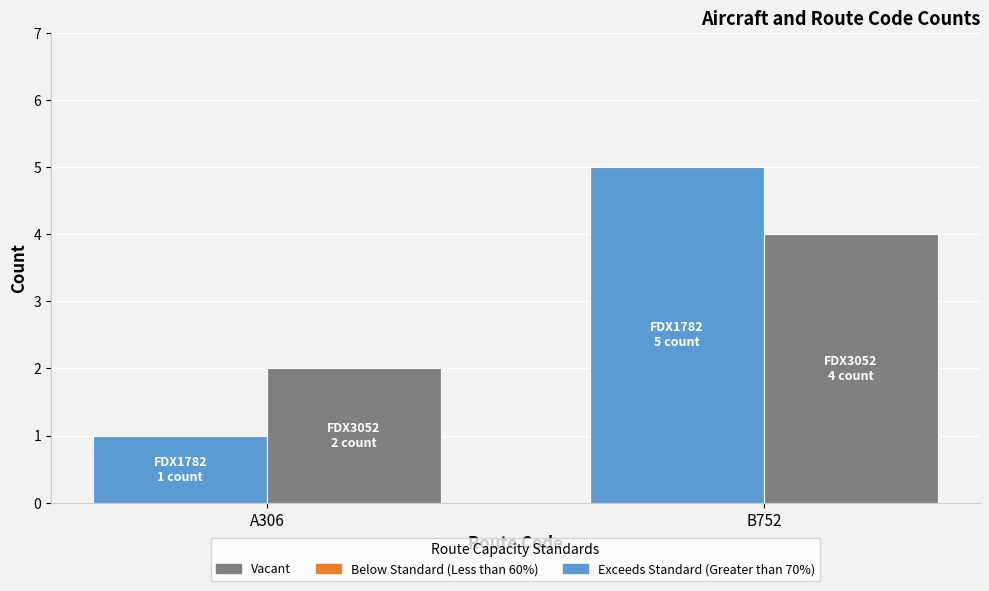

Which label corresponds to the smallest value in the chart?

A306